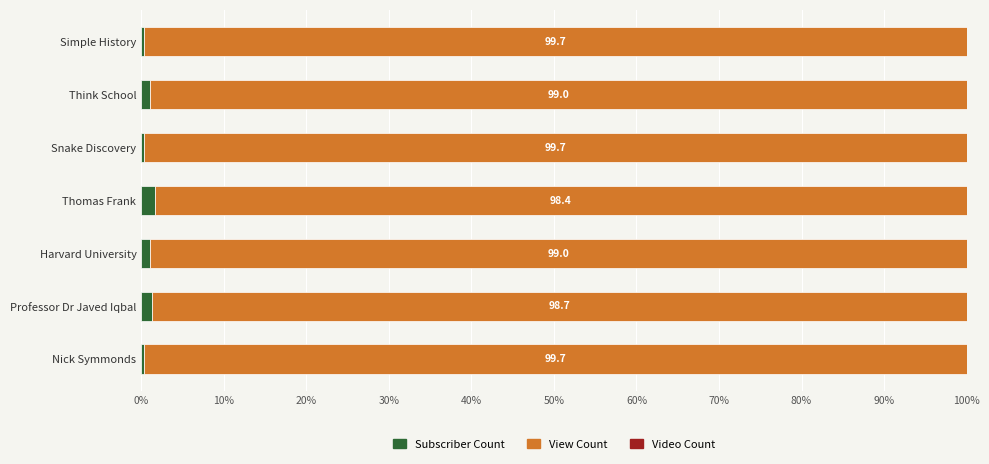

What is the sum of all Subscriber Count values?

5.9